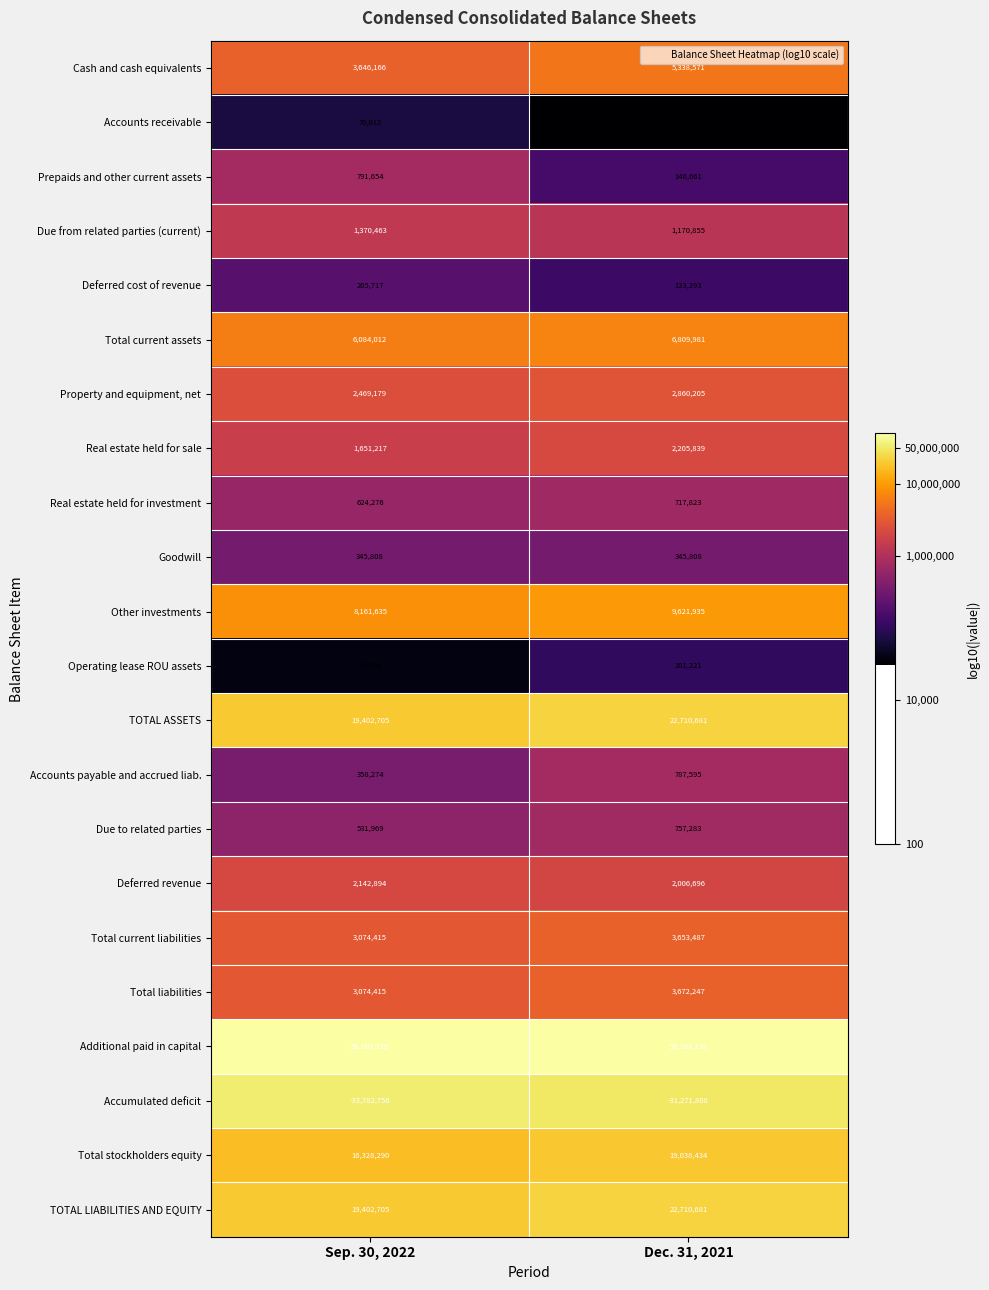

What is the smallest value displayed?

-33782750